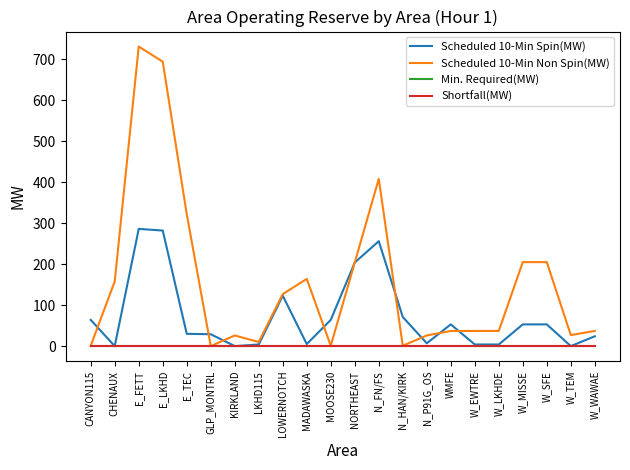

In Scheduled 10-Min Non Spin(MW), how many points are lower than both neighbors (excluding endpoints)?

5